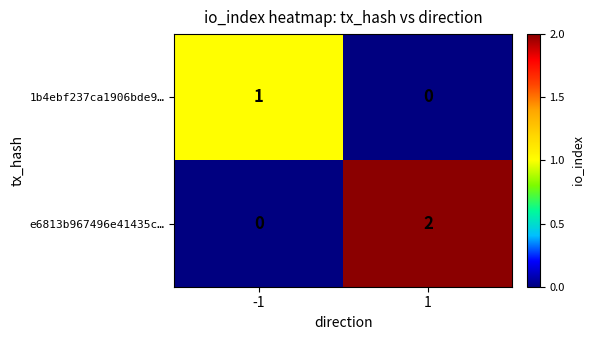

Is it true that 1b4ebf237ca1906bde9… equals 1 at -1?

True